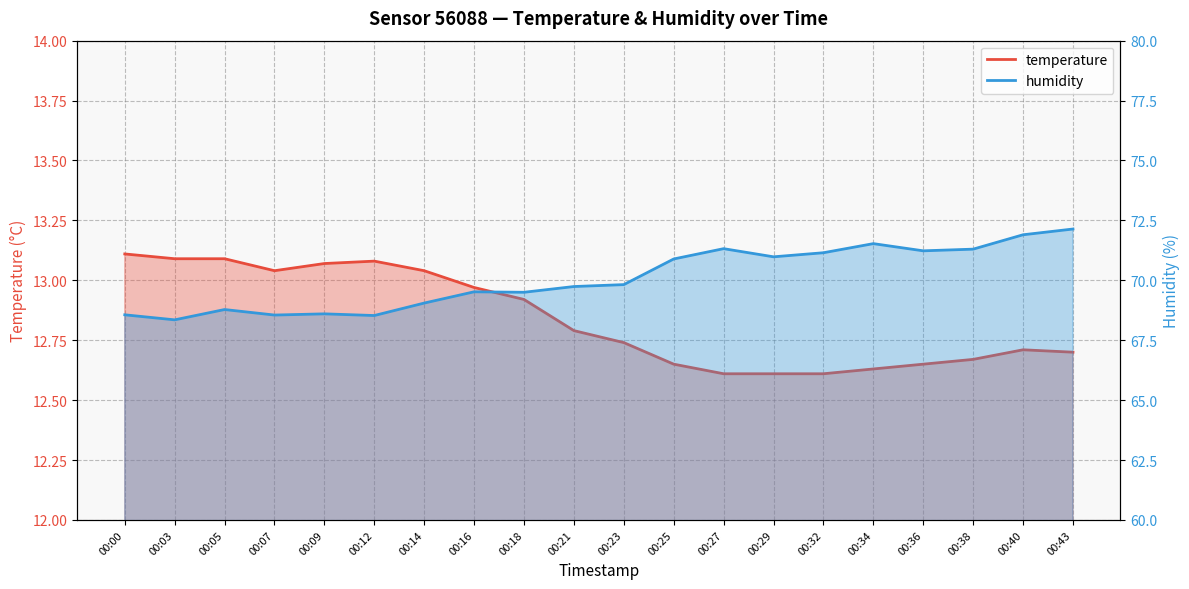

What is the difference between the highest and lowest values at 00:36?

58.6